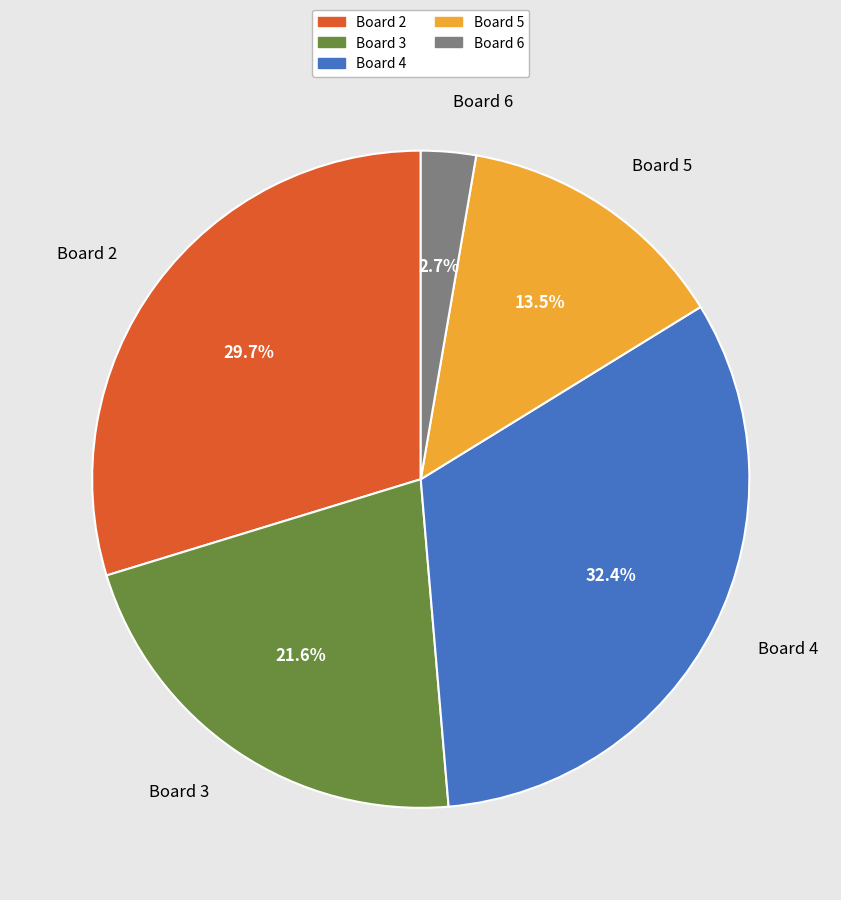

Combined, what portion of the pie is Board 6 and Board 5?

16.2%